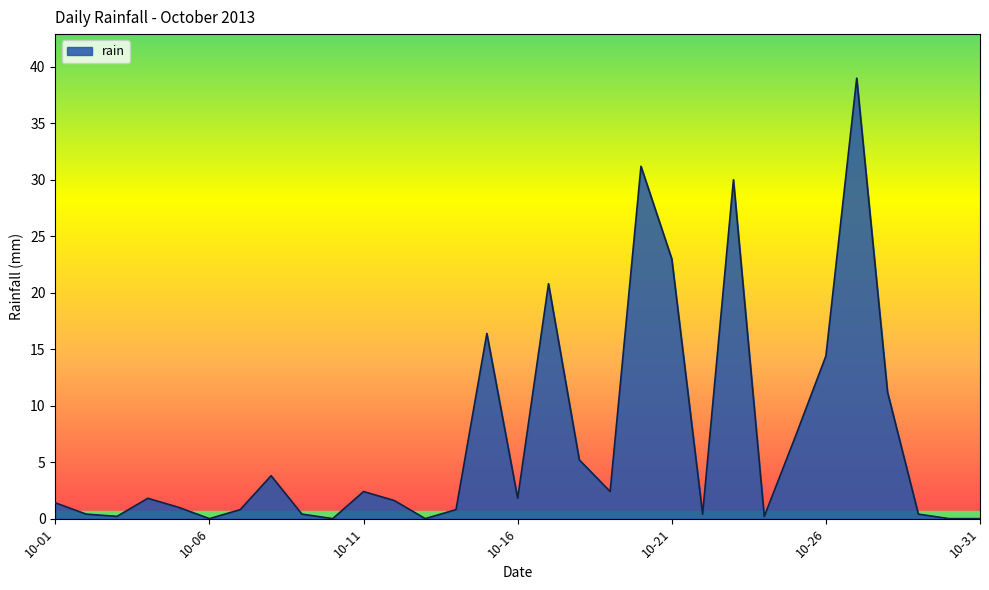

What is the difference between the maximum and minimum values?

39.0